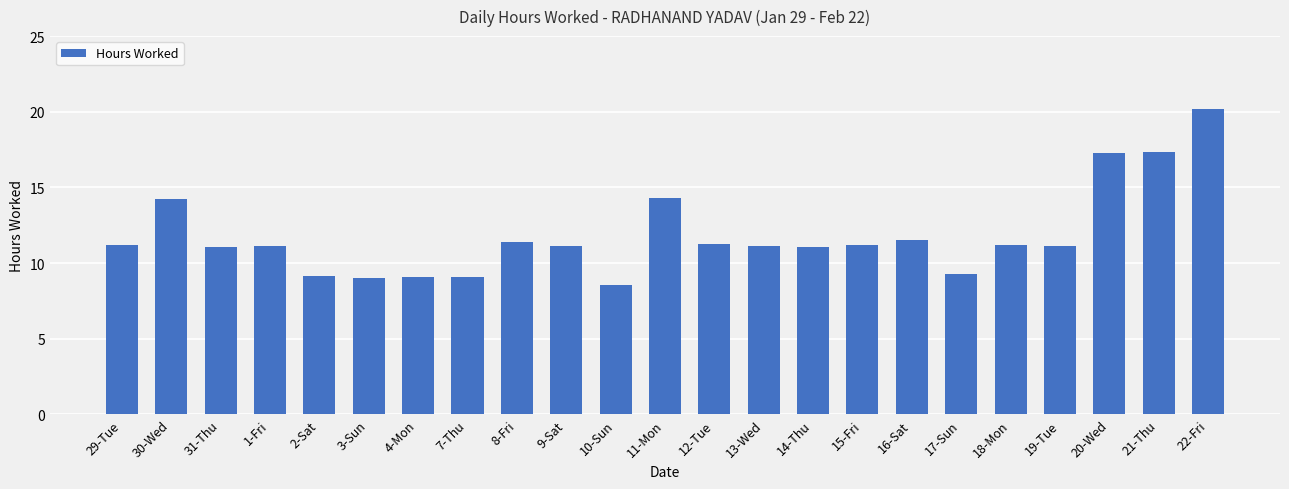

What is the label of the 9th bar from the left?

8-Fri